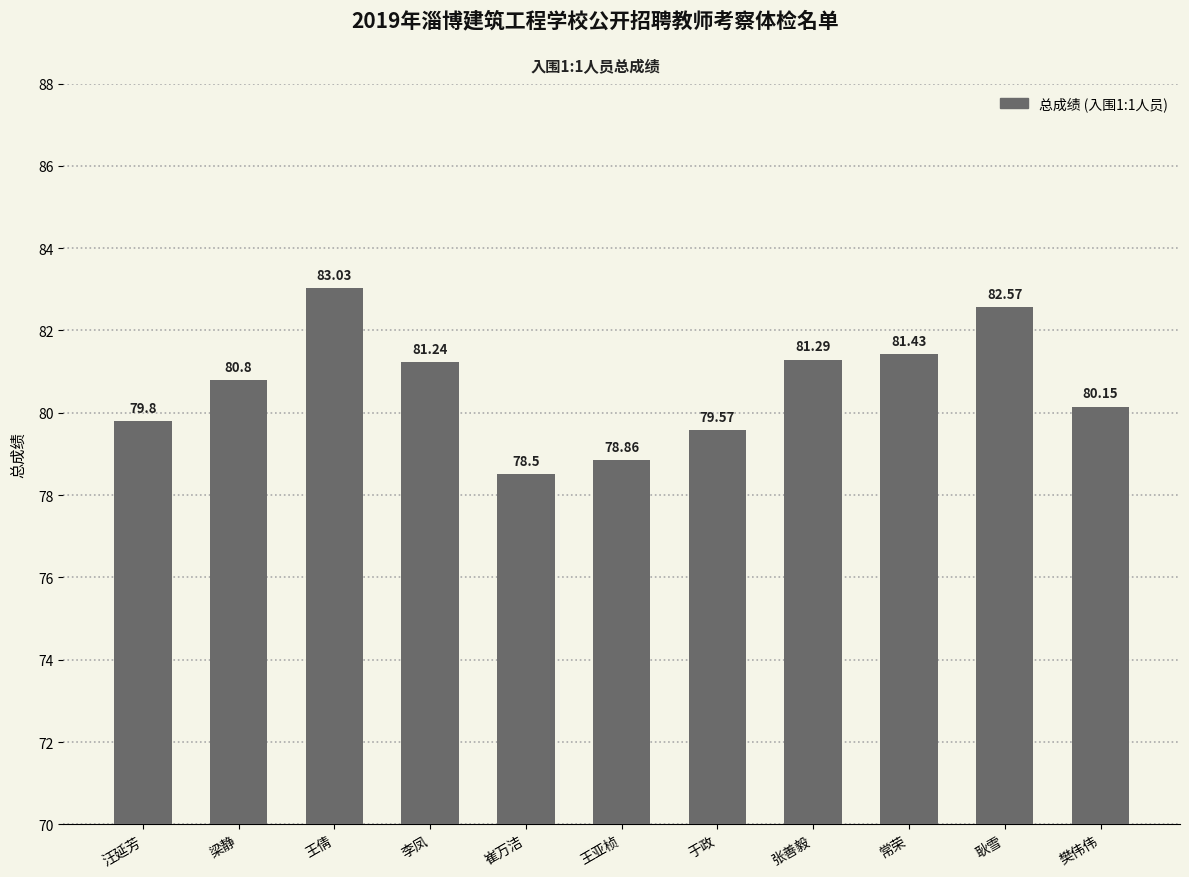

Rank the categories by value from lowest to highest.

崔万洁, 王亚桢, 于政, 汪延芳, 樊伟伟, 梁静, 李凤, 张善毅, 常荣, 耿雪, 王倩